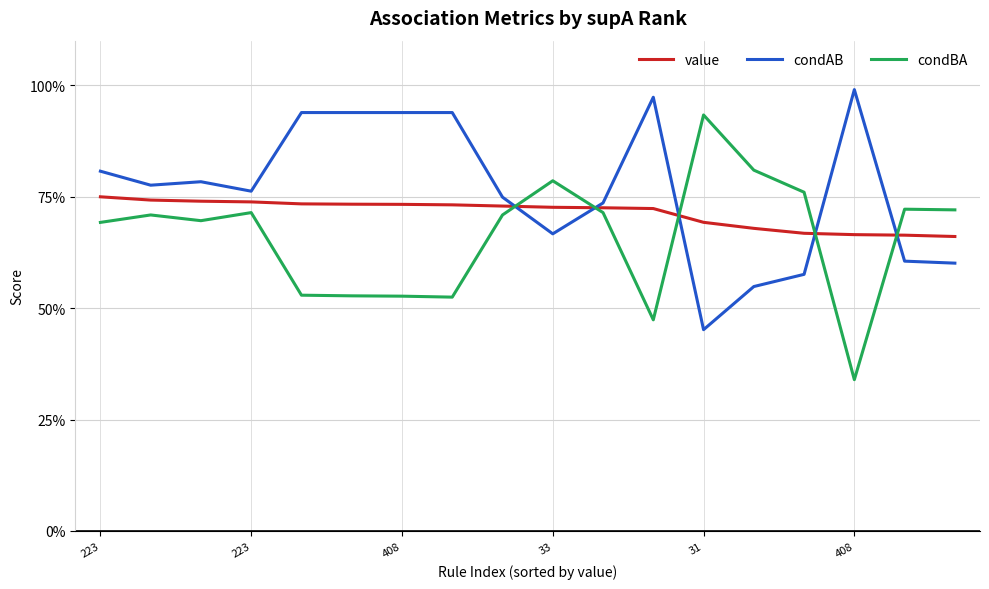

Is this an area chart (filled region under the line)?

No